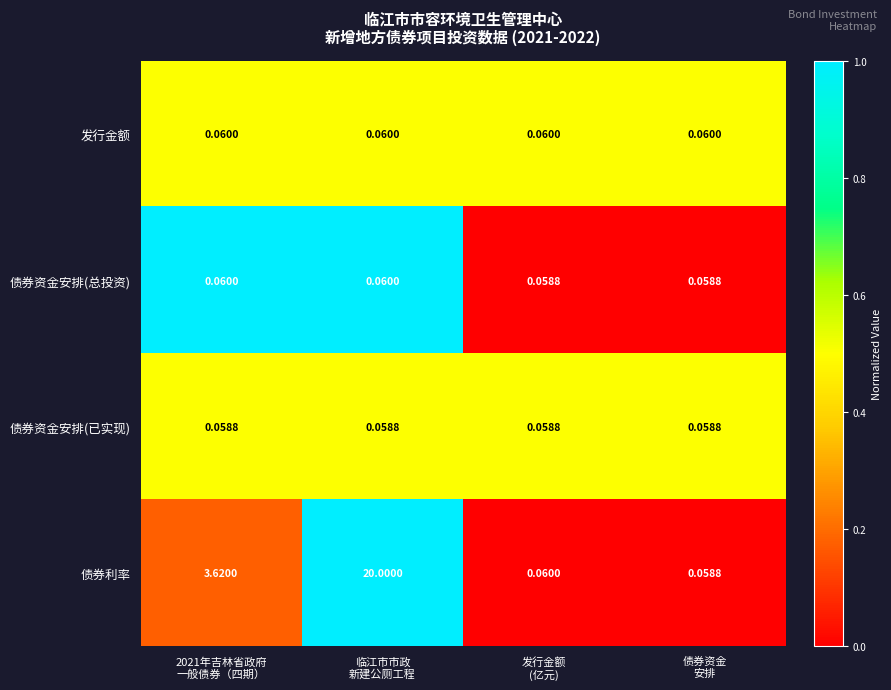

Count the number of categories in the chart.

4